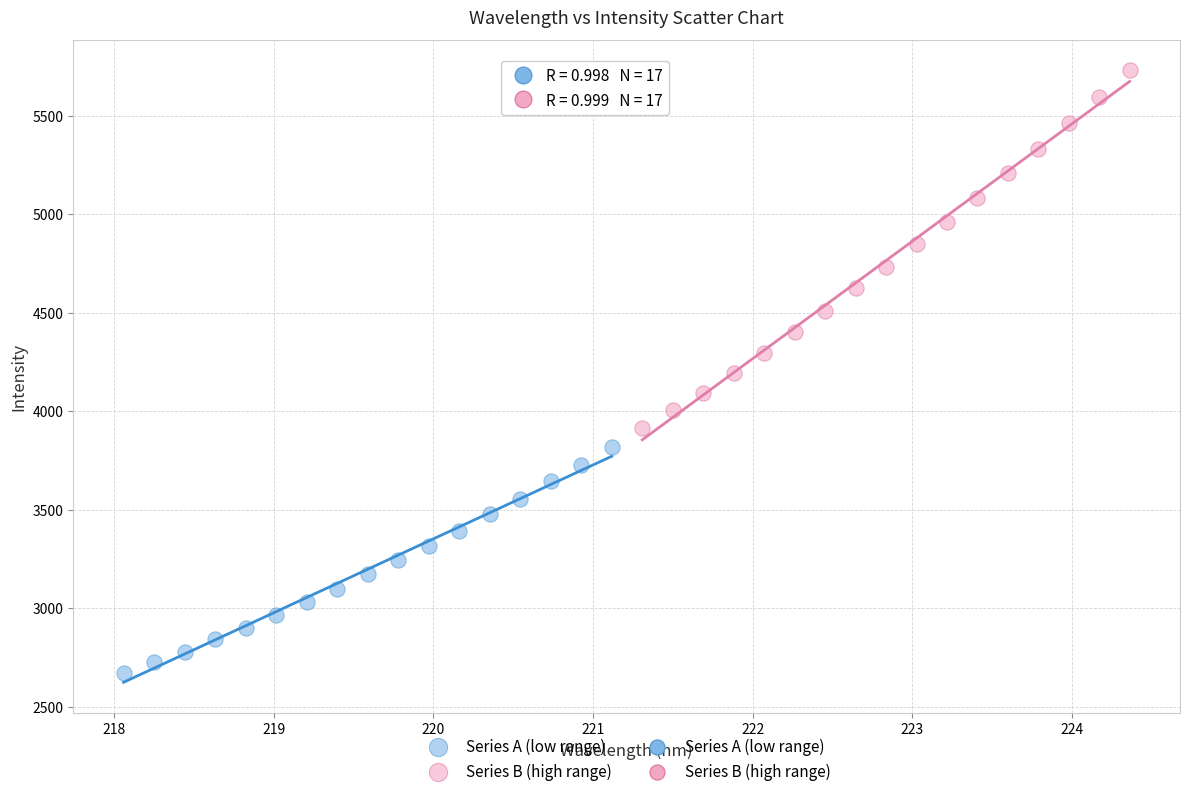

Which series reaches the minimum Y coordinate?

Series A (low range)